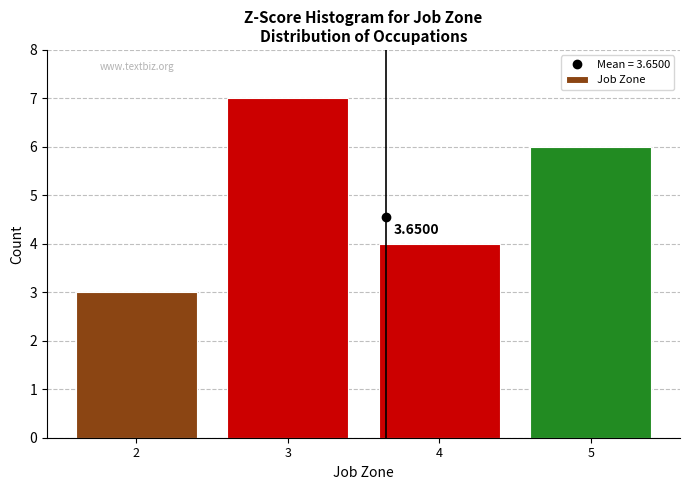

Which range on the x-axis has the tallest bar?

2.5 to 3.5